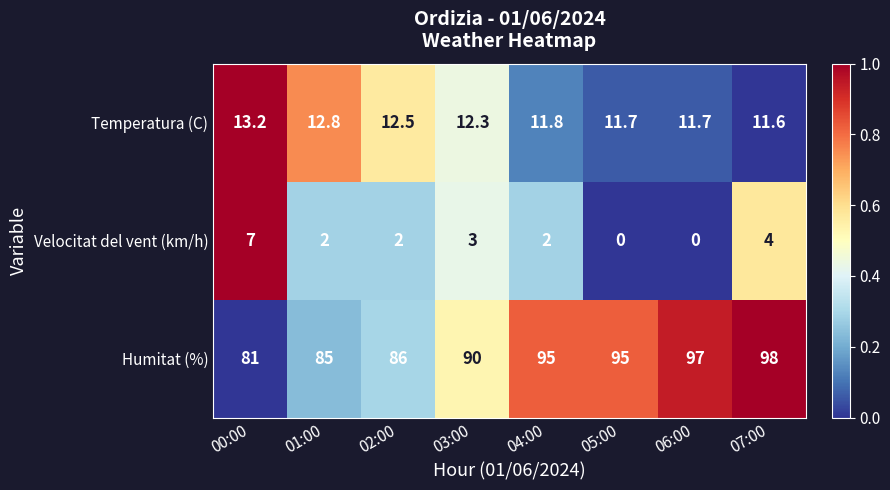

Count the number of categories in the chart.

8